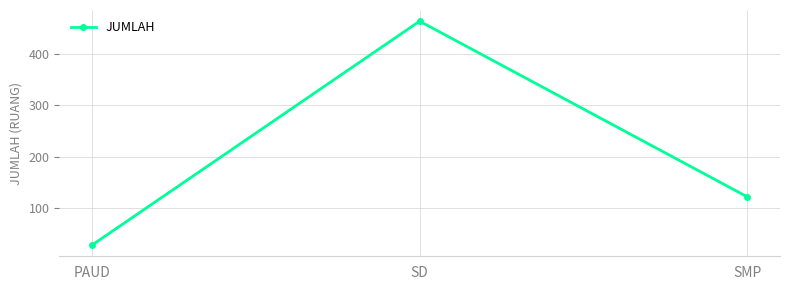

At which category does the chart reach its minimum across all series?

PAUD